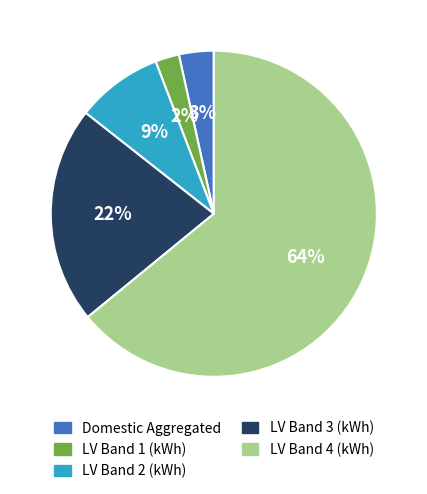

Between LV Band 4 (kWh) and Domestic Aggregated, which is larger?

LV Band 4 (kWh)